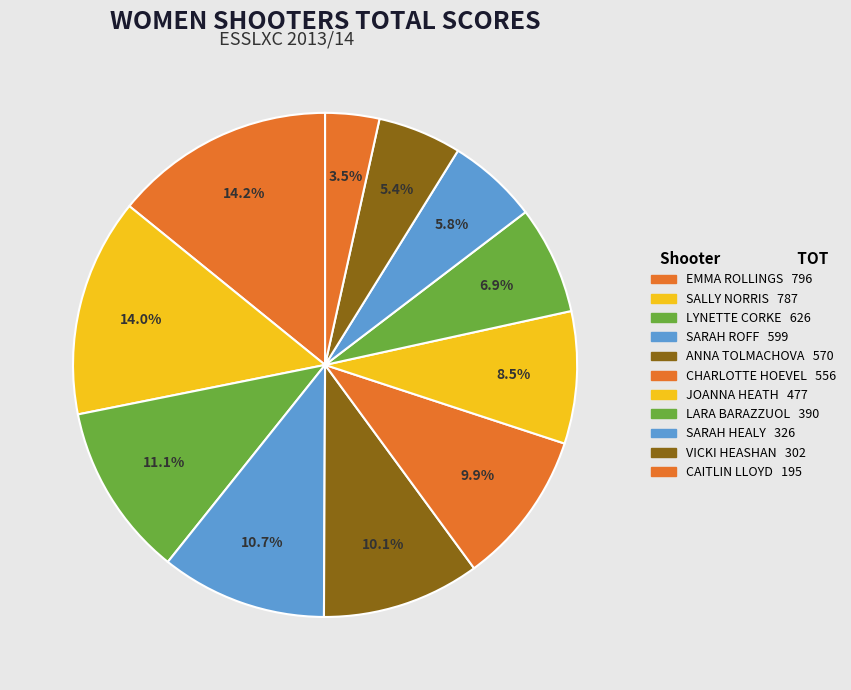

How many slices are in this pie chart?

11